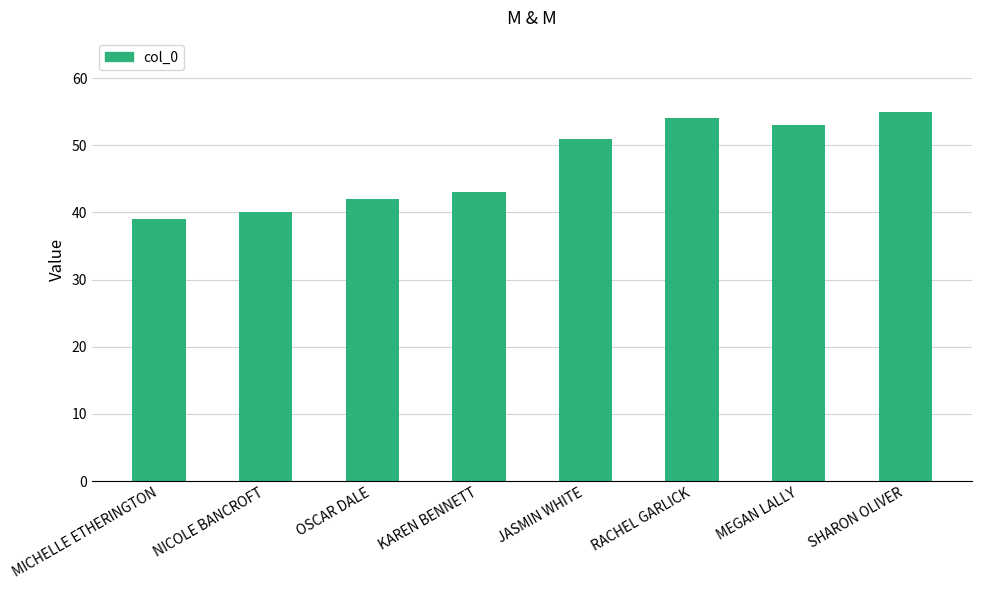

Reading left to right, transcribe all the data shown in this chart.

39	40	42	43	51	54	53	55